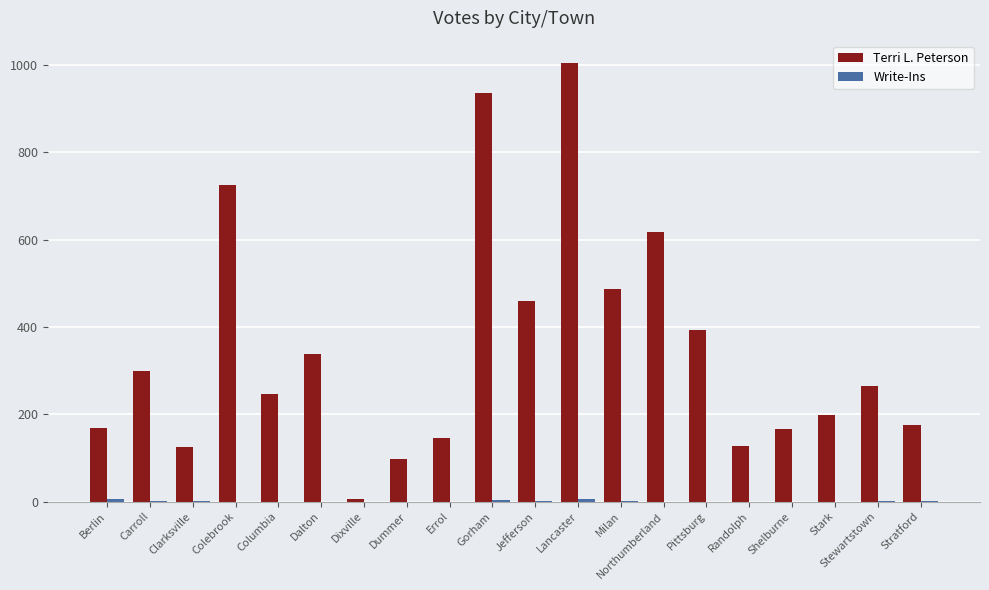

What is the maximum value for Terri L. Peterson?

1006